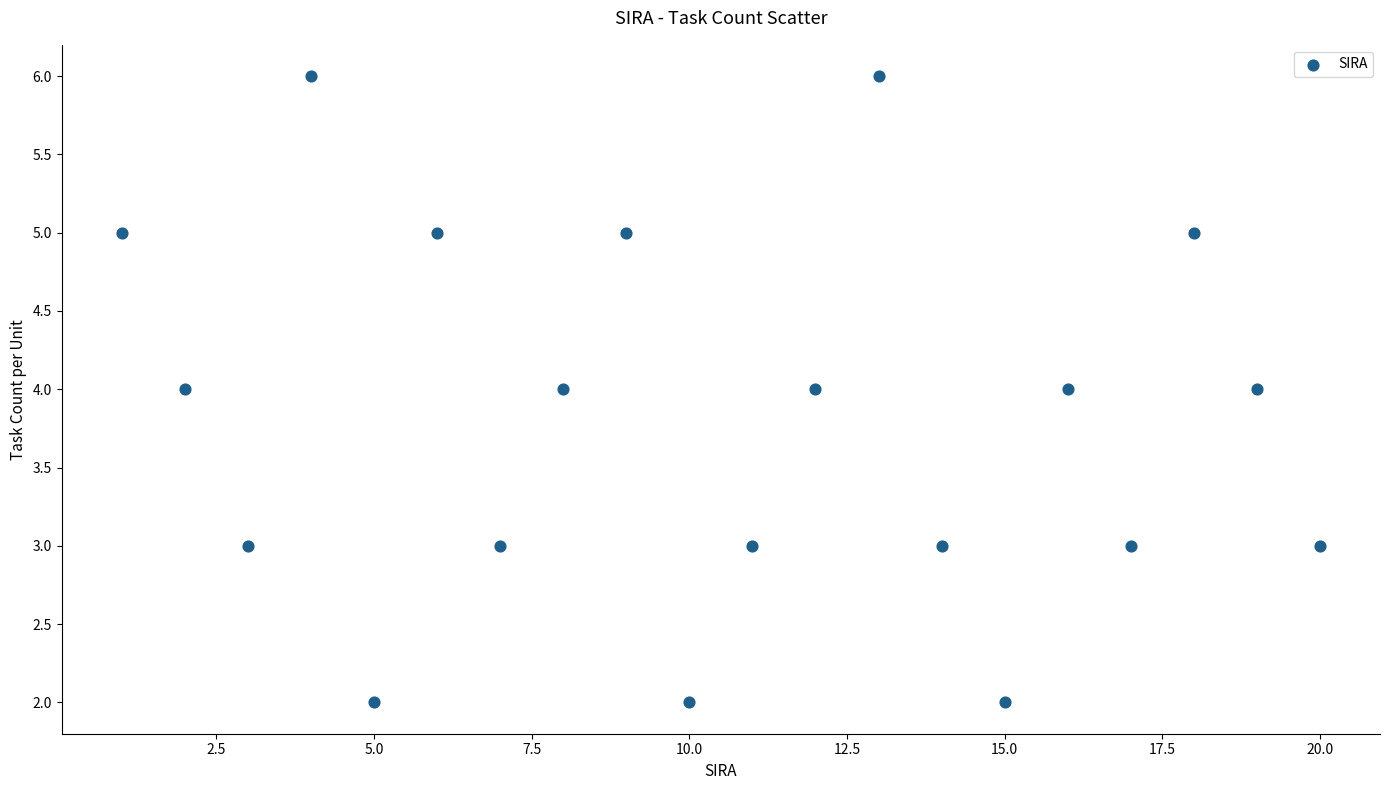

What is the range of X values (max minus min)?

19